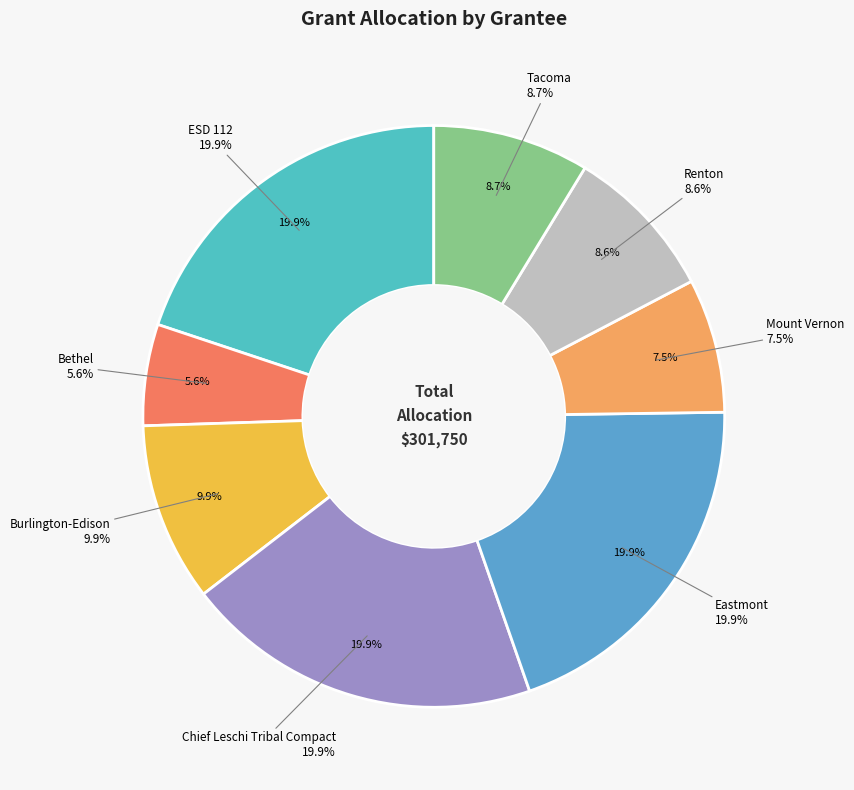

How many slices are in this pie chart?

8